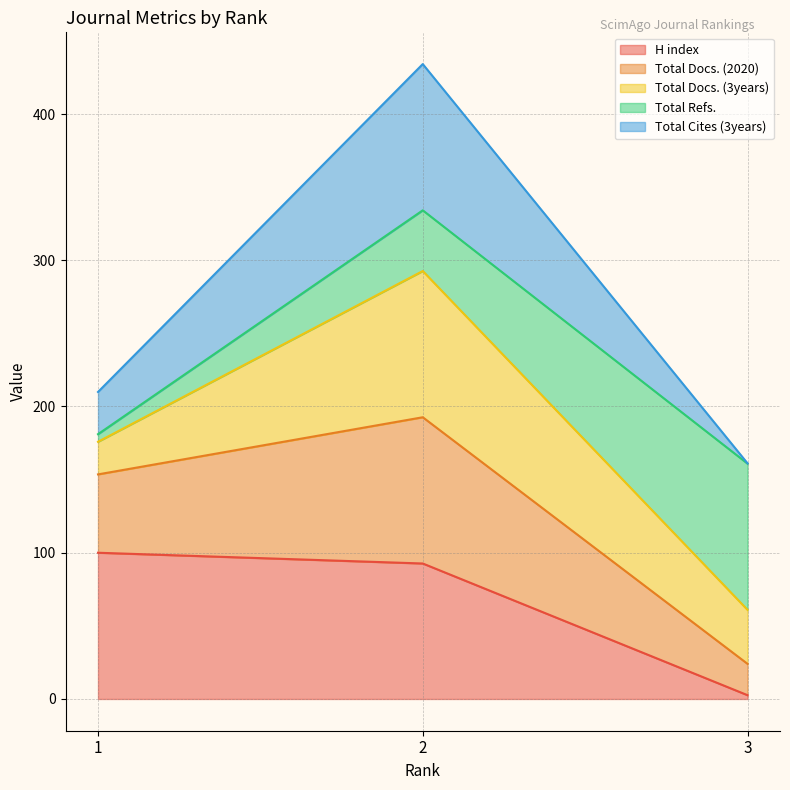

The value of H index at 2 is 139.8. True or false?

False